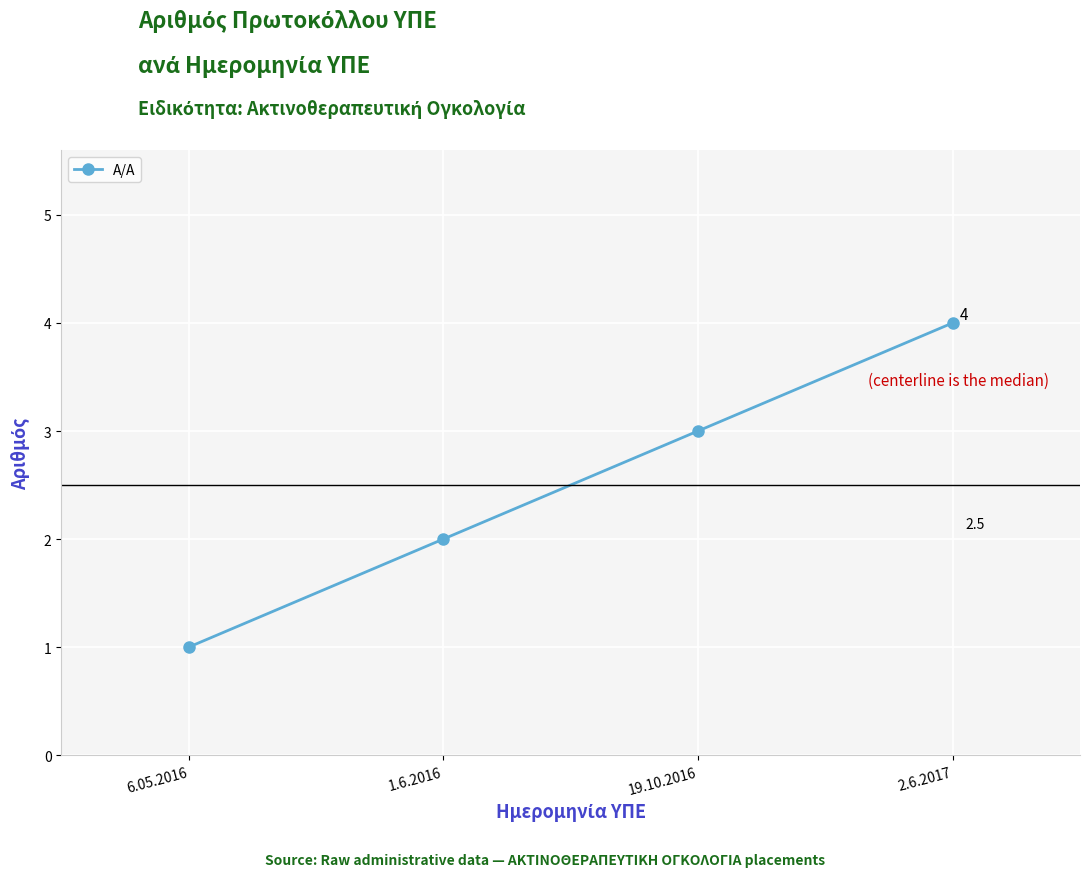

What is the value of the 2nd point from the left?

2